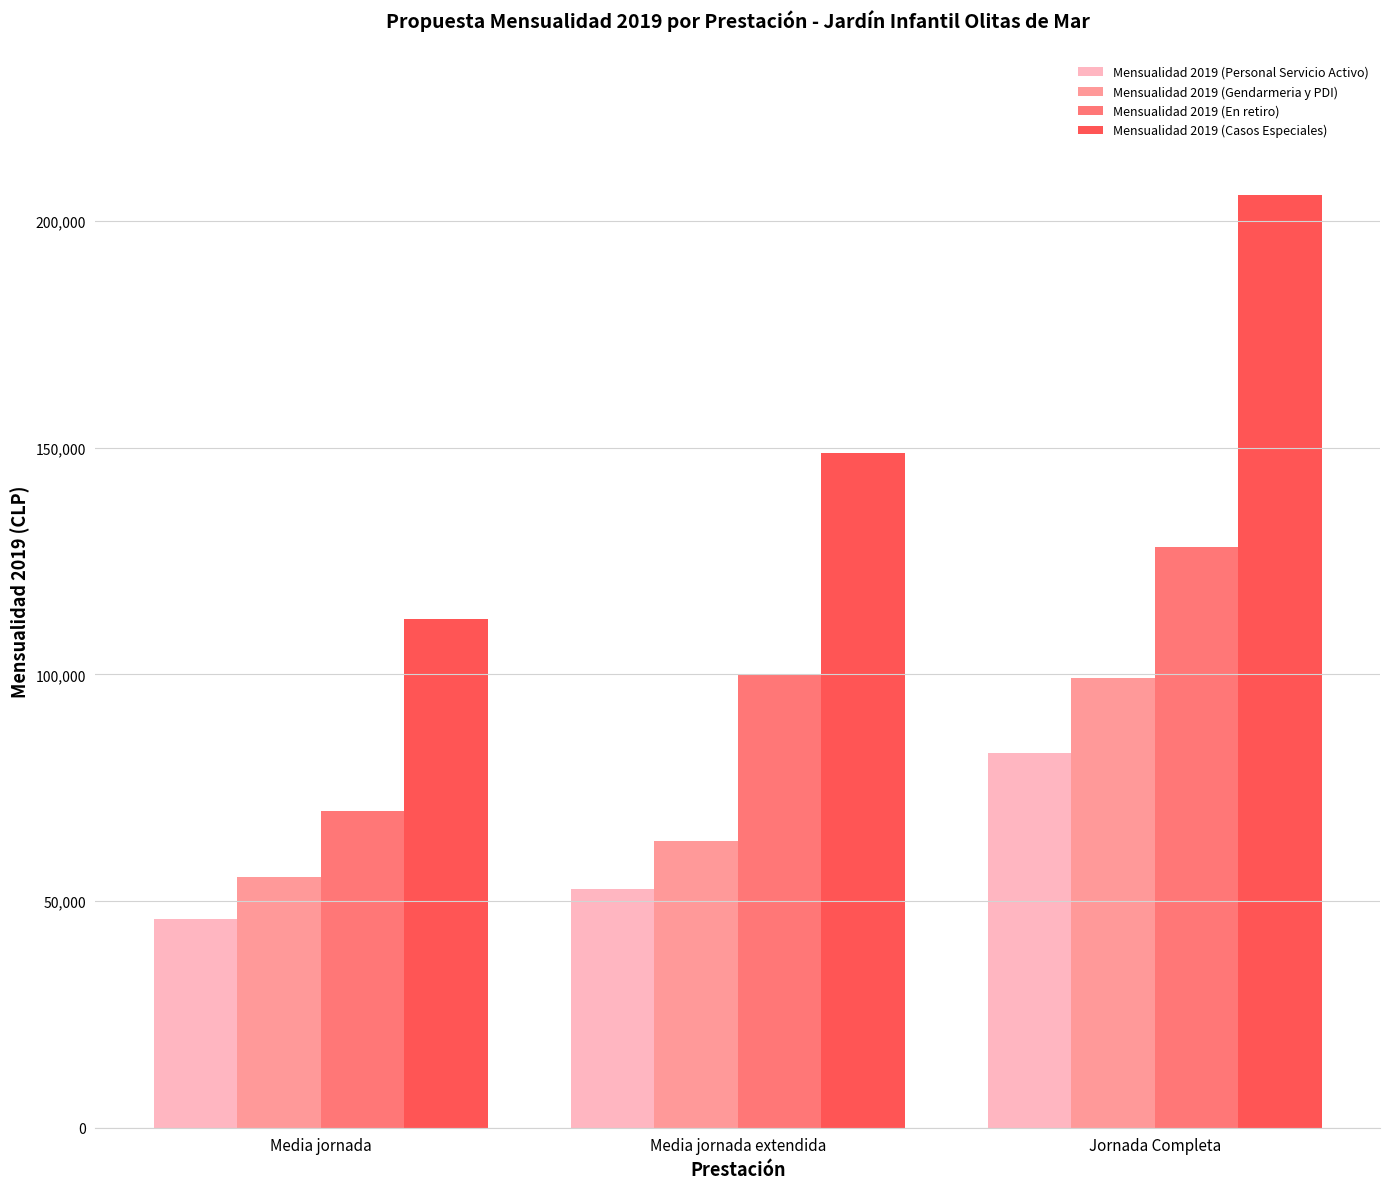

What is the average value of the Mensualidad 2019 (Casos Especiales) series?

155633